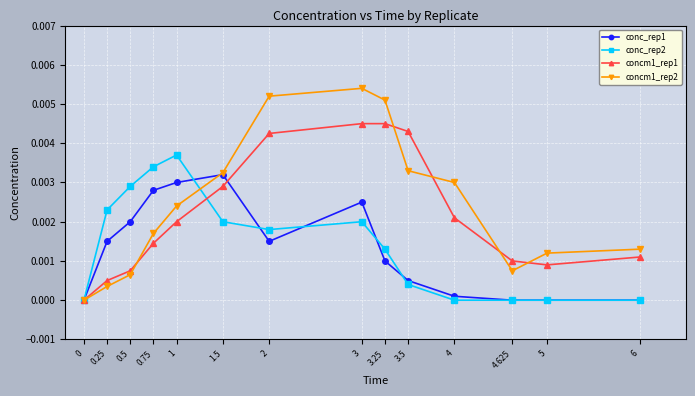

In concm1_rep2, how many points are higher than both neighbors (excluding endpoints)?

1